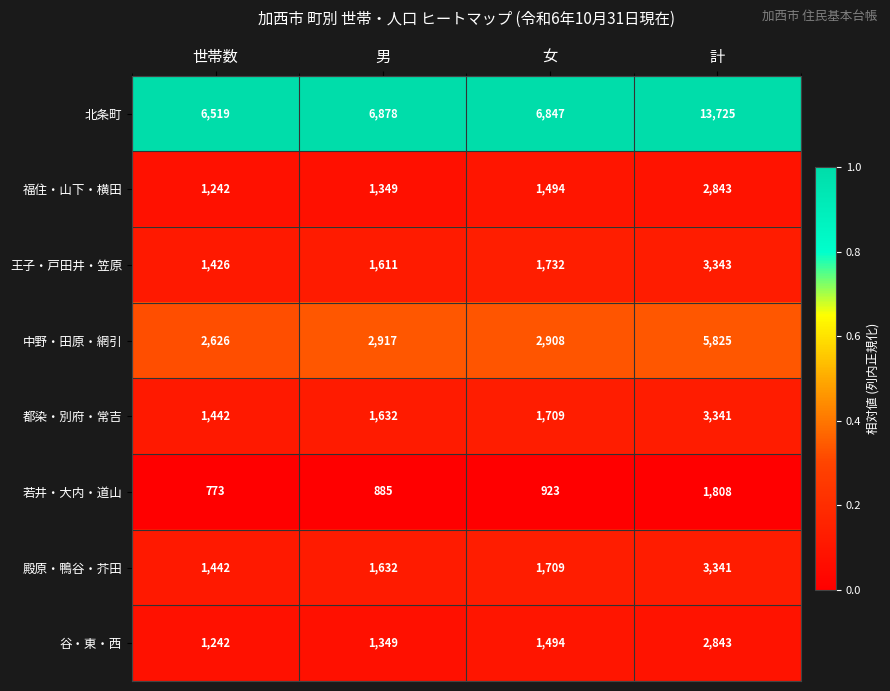

Count the number of data series in this chart.

8